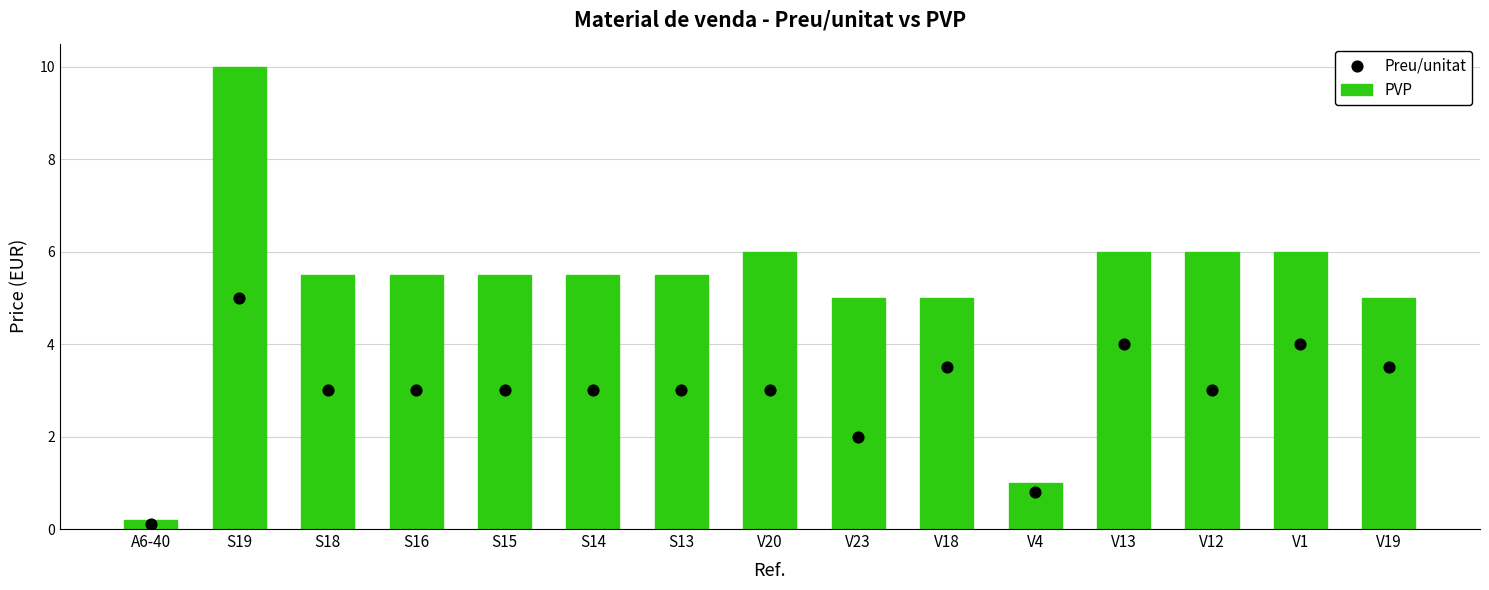

Which series reaches the minimum Y coordinate?

Preu/unitat